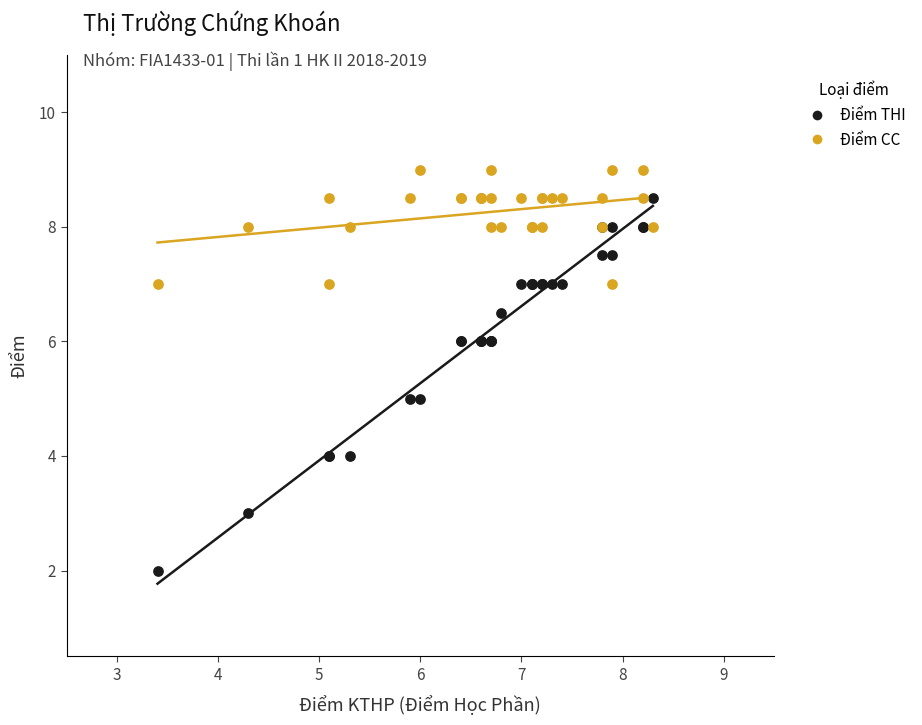

Which series has the widest spread of Y values?

Điểm THI